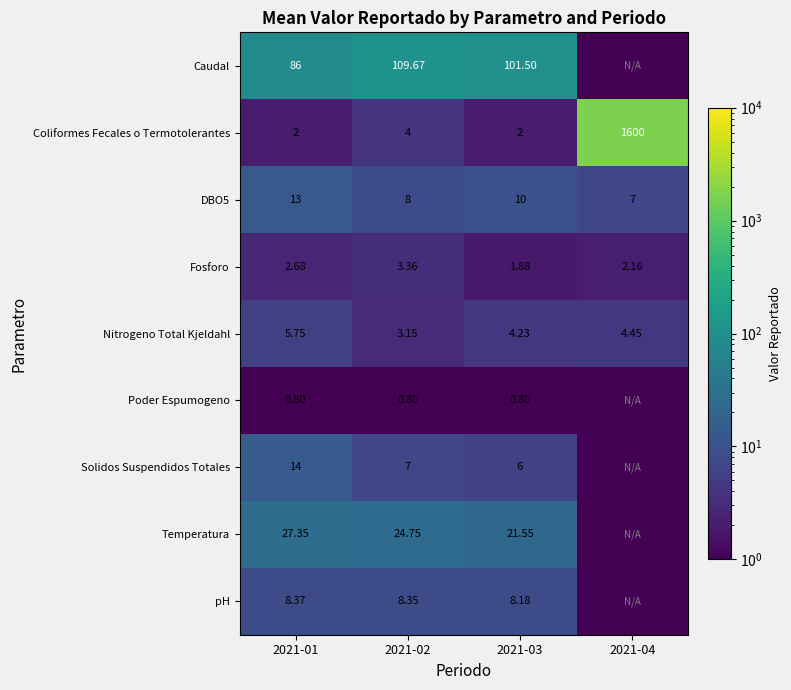

True or false: Coliformes Fecales o Termotolerantes has a value of 2.0 at 2021-01.

True